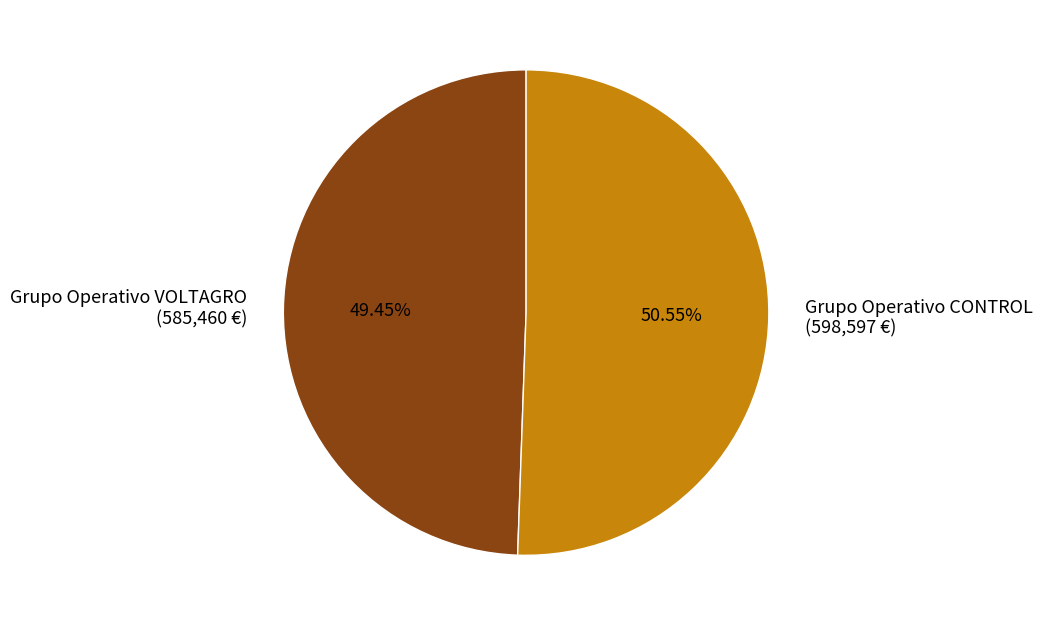

True or false: Grupo Operativo CONTROL accounts for 51% of the total.

True